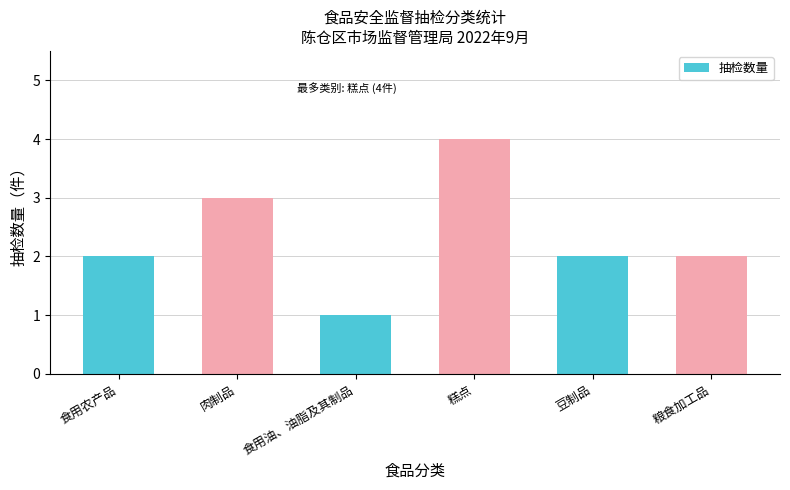

Approximately how many times larger is the value at 糕点 compared to 肉制品?

1.3